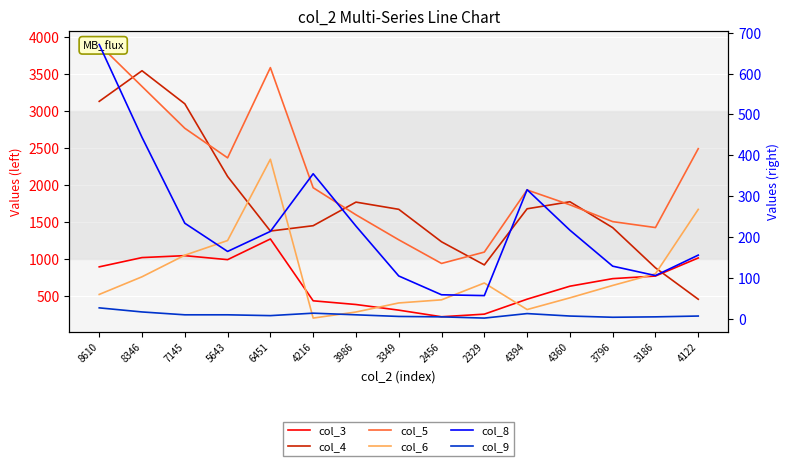

At which category does col_4 reach its first local valley?

6451